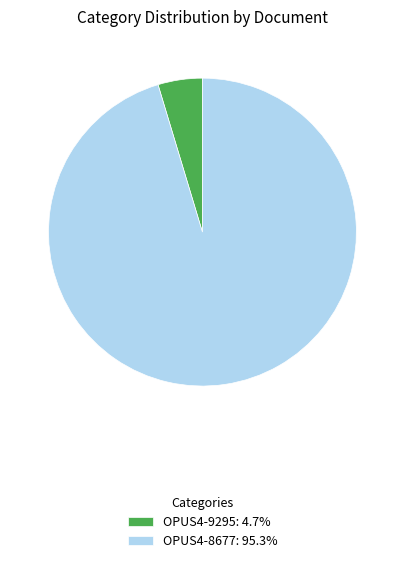

What is the ratio of the value at OPUS4-8677: 95.3% to the value at OPUS4-9295: 4.7%?

20.5